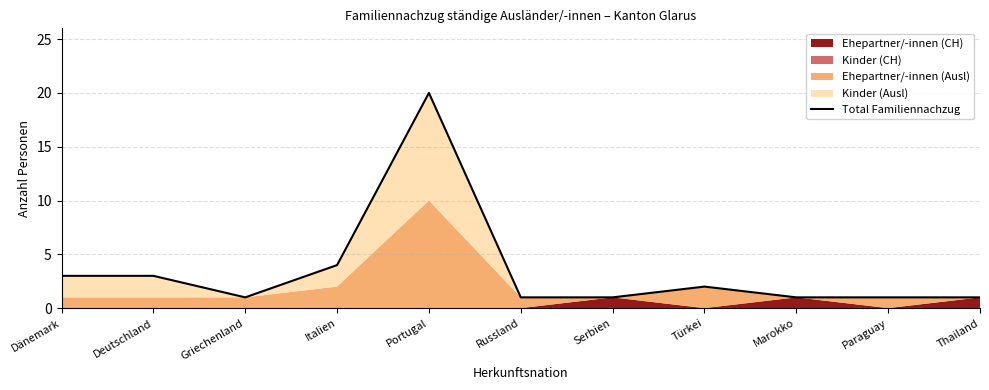

What is the smallest value displayed?

1